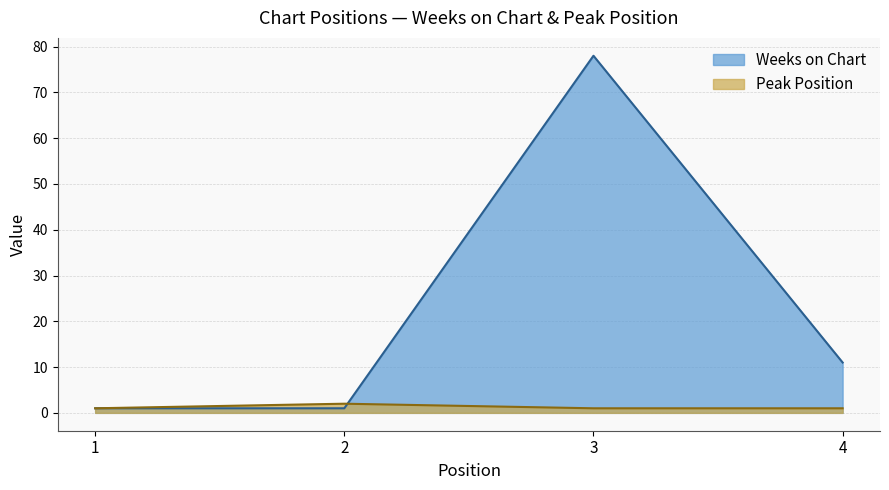

How many values in the Weeks on Chart series are below 11?

2